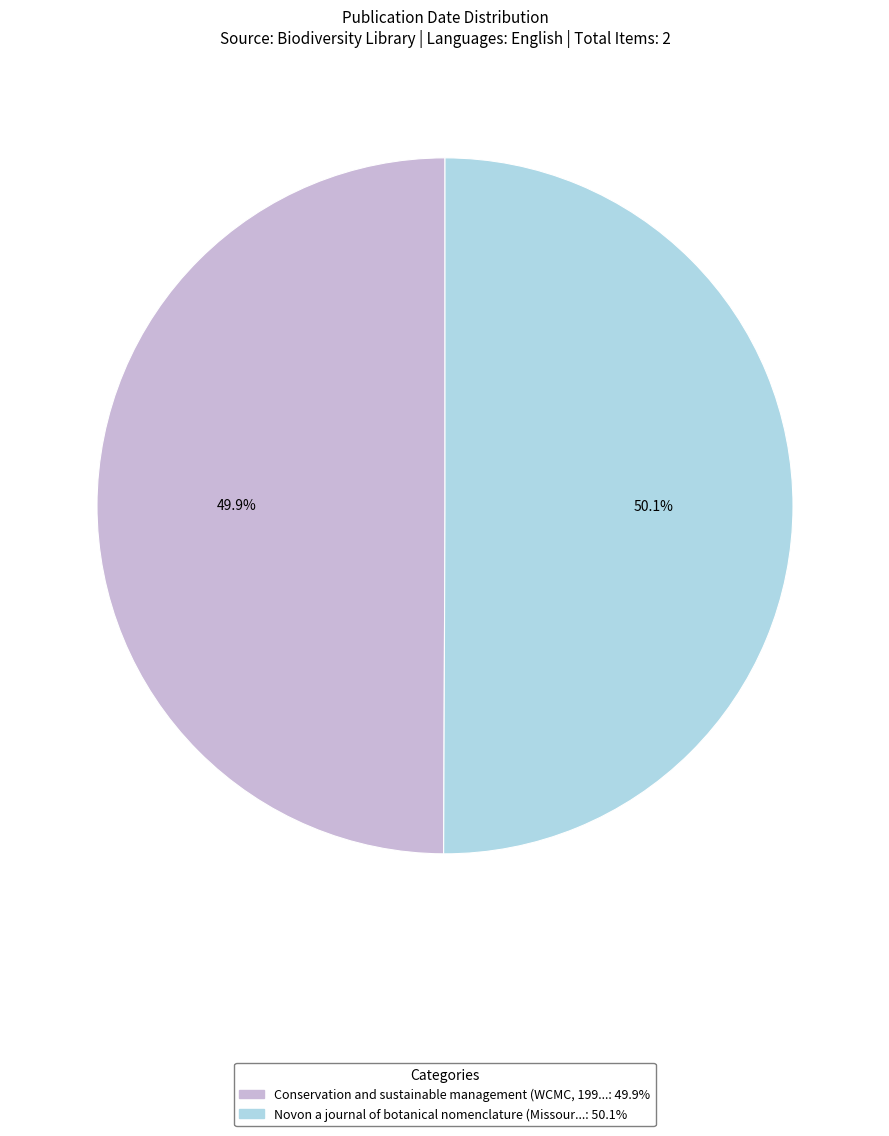

Which slice is the largest?

Novon a journal of botanical nomenclature (Missouri Botanical Garden, 2002)